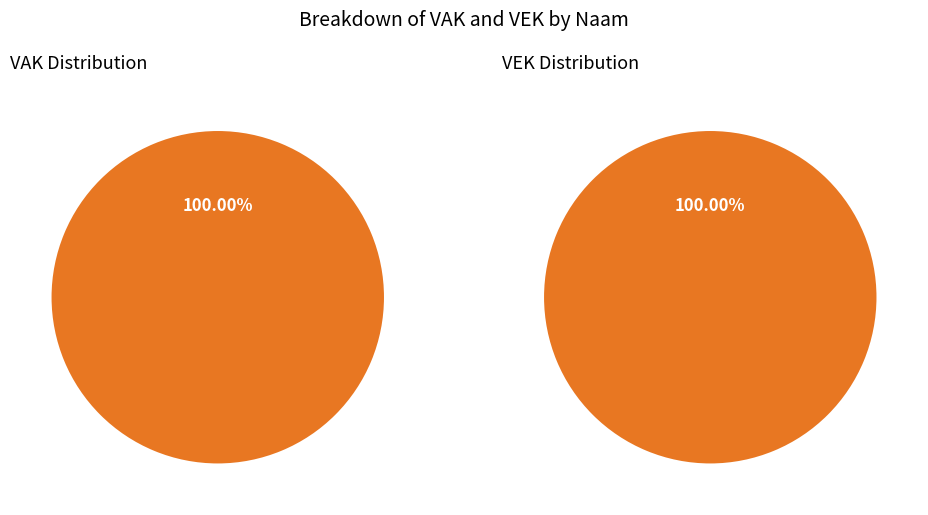

Is the sum of VN0-1VJD2ZZ-WT and VN0-1VJC2ZZ-WT greater than half?

Yes